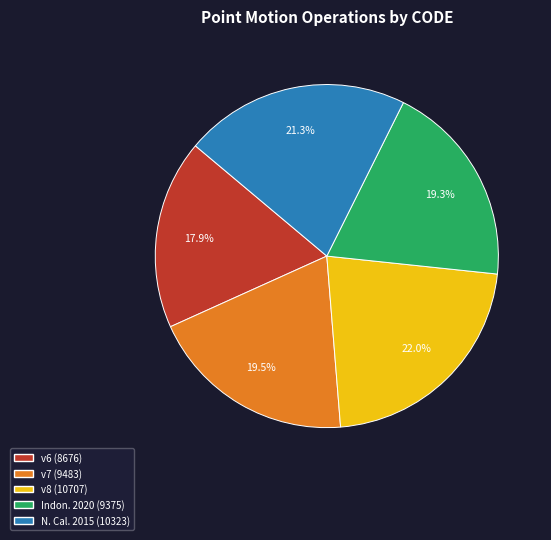

Is there any slice that represents more than half of the pie?

No